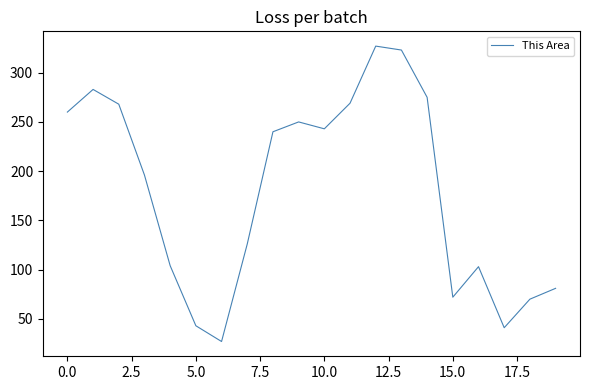

What is the greatest value displayed?

327